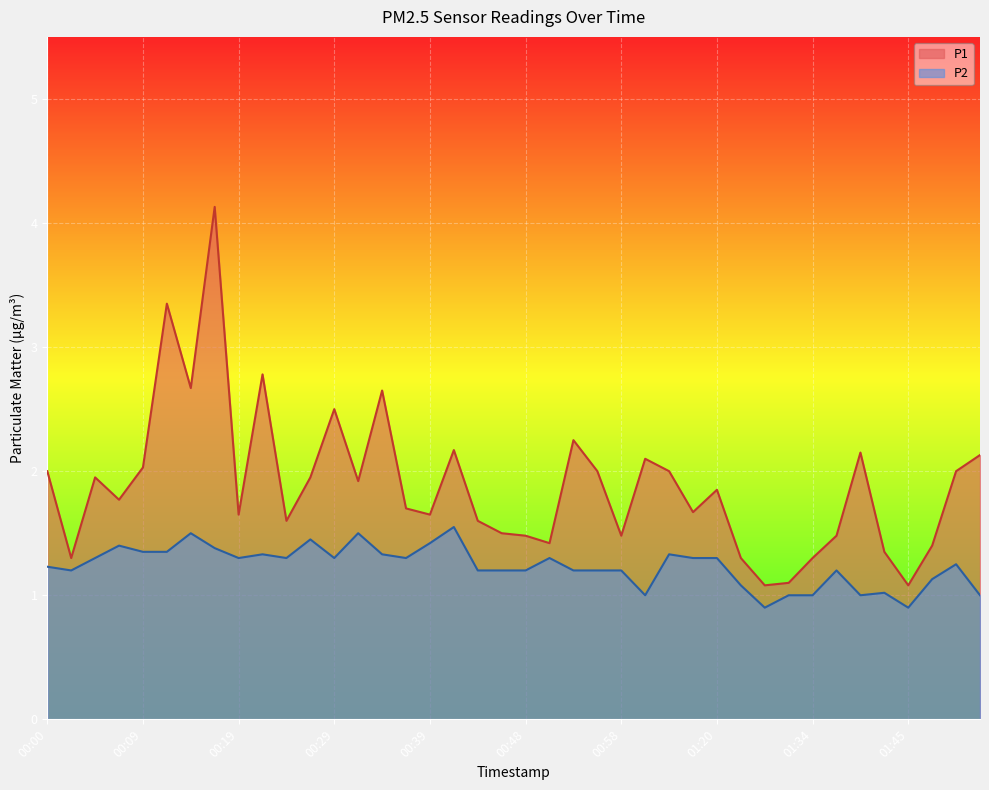

Reading left to right, extract all data points from this chart.

P1: 00:00=2.0	00:02=1.3	00:05=1.9	00:07=1.8	00:09=2.0	00:12=3.4	00:14=2.7	00:17=4.1	00:19=1.6	00:22=2.8	00:24=1.6	00:26=1.9	00:29=2.5	00:31=1.9	00:34=2.6	00:36=1.7	00:39=1.6	00:41=2.2	00:44=1.6	00:46=1.5	00:48=1.5	00:51=1.4	00:53=2.2	00:56=2.0	00:58=1.5	01:01=2.1	01:03=2.0	01:14=1.7	01:20=1.9	01:22=1.3	01:26=1.1	01:31=1.1	01:34=1.3	01:37=1.5	01:39=2.1	01:42=1.4	01:45=1.1	01:47=1.4	01:50=2.0	01:52=2.1
P2: 00:00=1.2	00:02=1.2	00:05=1.3	00:07=1.4	00:09=1.4	00:12=1.4	00:14=1.5	00:17=1.4	00:19=1.3	00:22=1.3	00:24=1.3	00:26=1.4	00:29=1.3	00:31=1.5	00:34=1.3	00:36=1.3	00:39=1.4	00:41=1.6	00:44=1.2	00:46=1.2	00:48=1.2	00:51=1.3	00:53=1.2	00:56=1.2	00:58=1.2	01:01=1.0	01:03=1.3	01:14=1.3	01:20=1.3	01:22=1.1	01:26=0.9	01:31=1.0	01:34=1.0	01:37=1.2	01:39=1.0	01:42=1.0	01:45=0.9	01:47=1.1	01:50=1.2	01:52=1.0